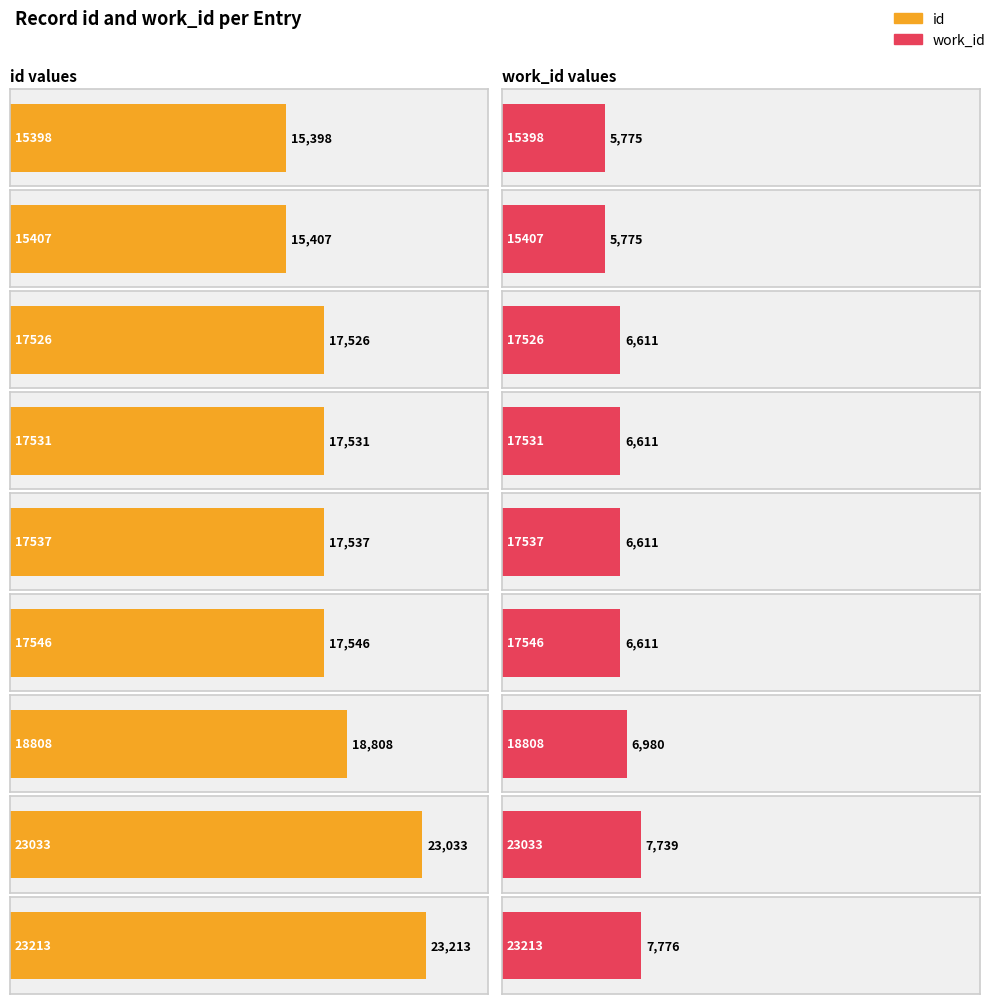

How many bars are there in total?

18